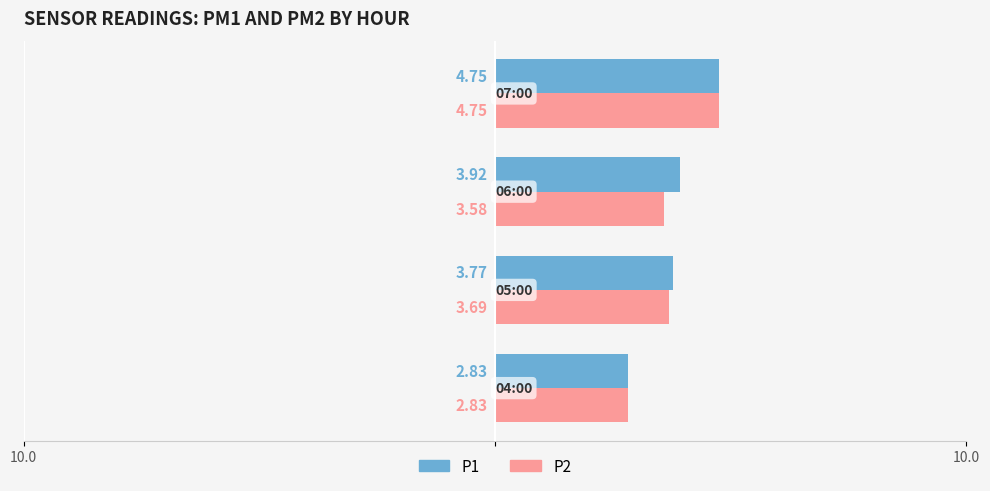

Which series has the largest total across all categories?

P1